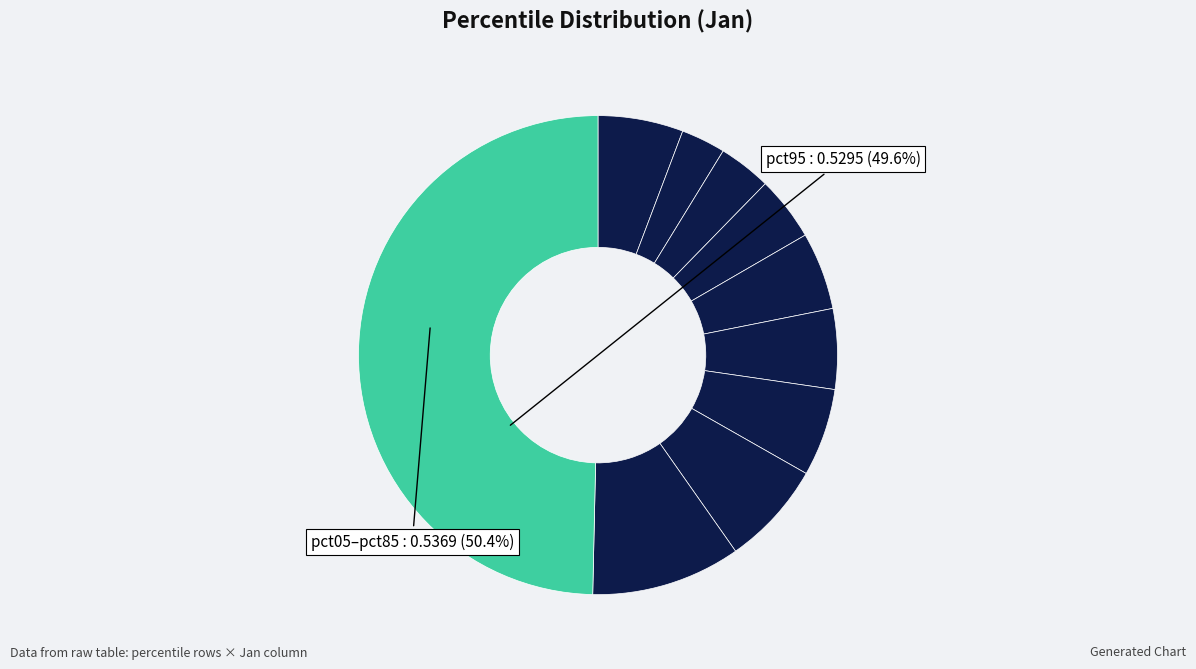

How many segments does this pie chart have?

10